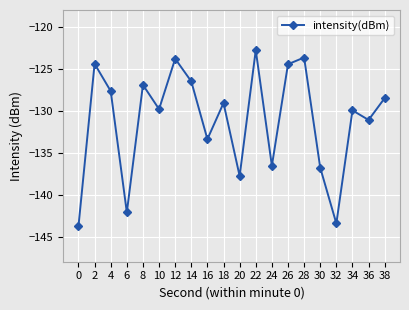

What is the value of the 17th point from the left?

-143.4